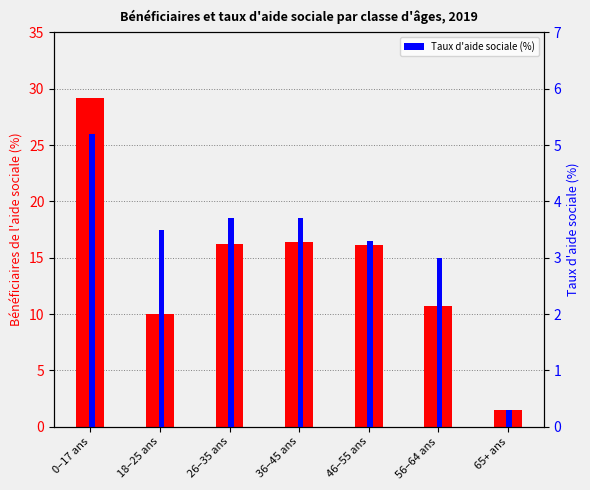

Between 18–25 ans and 0–17 ans, which is larger?

0–17 ans